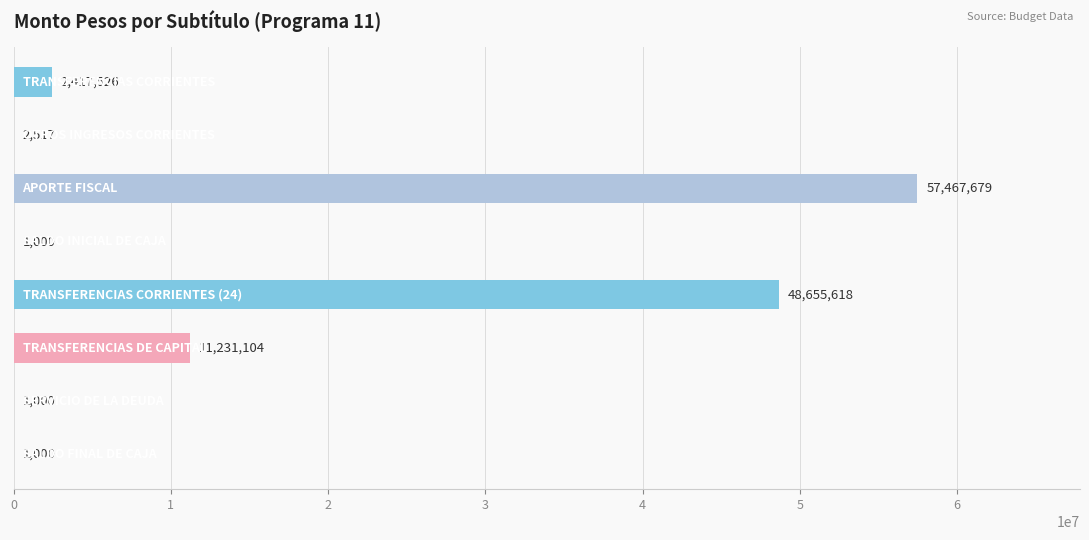

What is the maximum value shown in the chart?

57467679